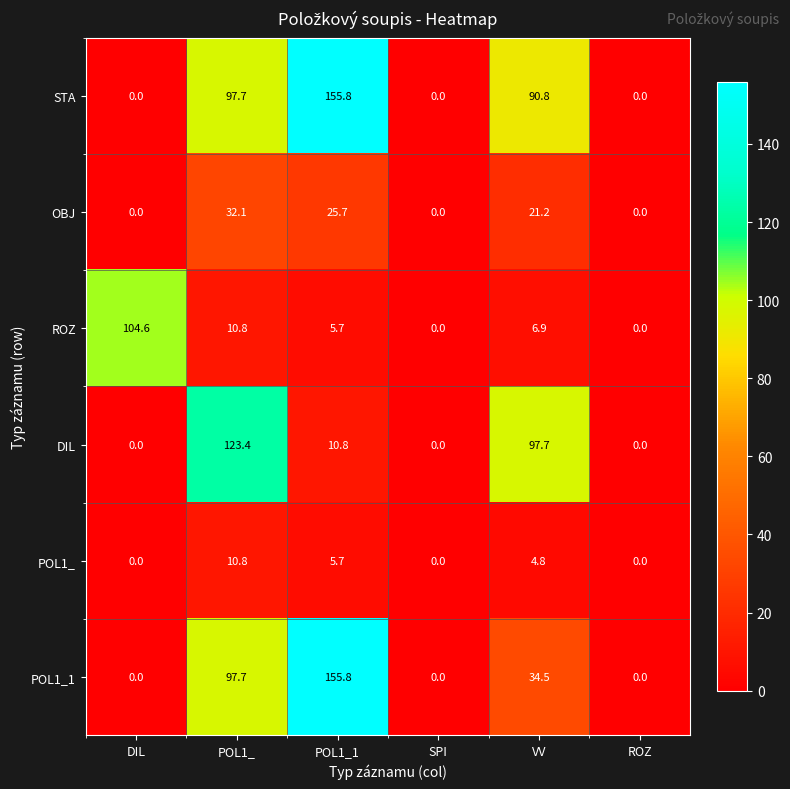

Rank the series by their average value, from highest to lowest.

STA, POL1_1, DIL, ROZ, OBJ, POL1_